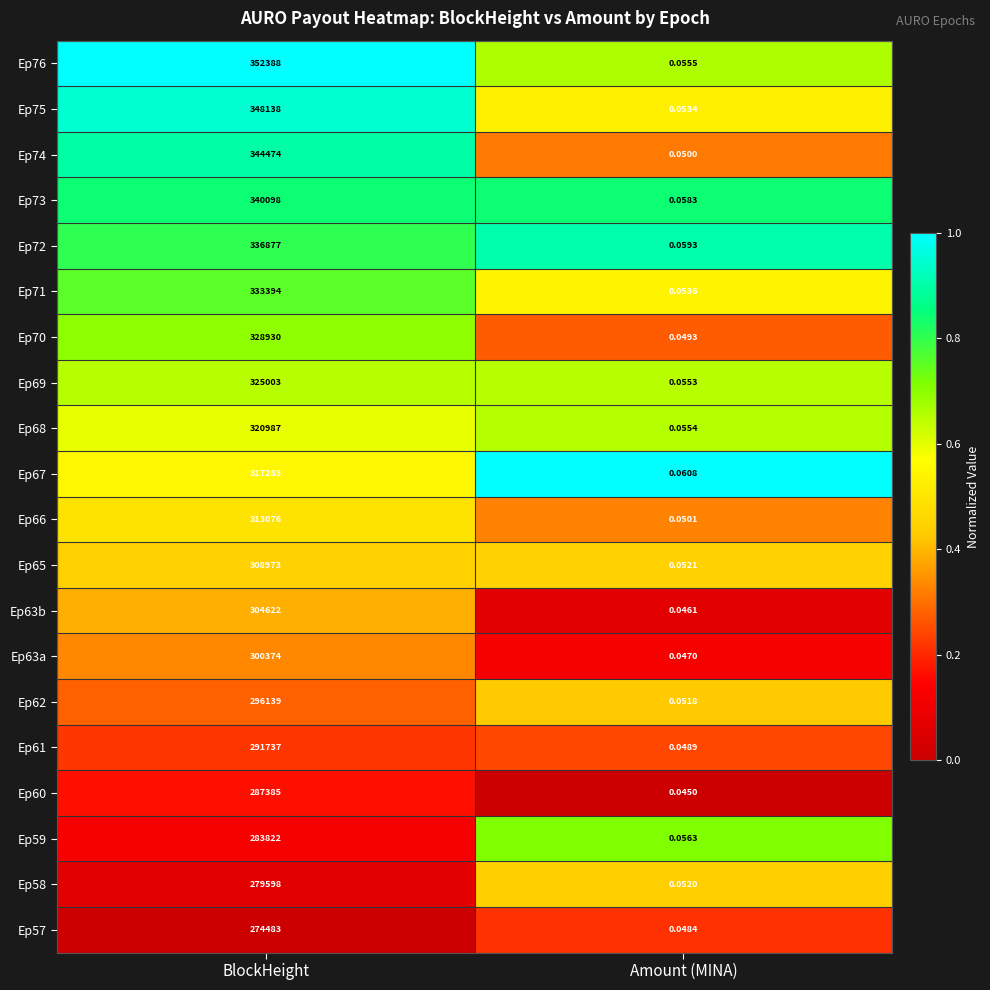

What is the total value across all series at BlockHeight?

6287781.0